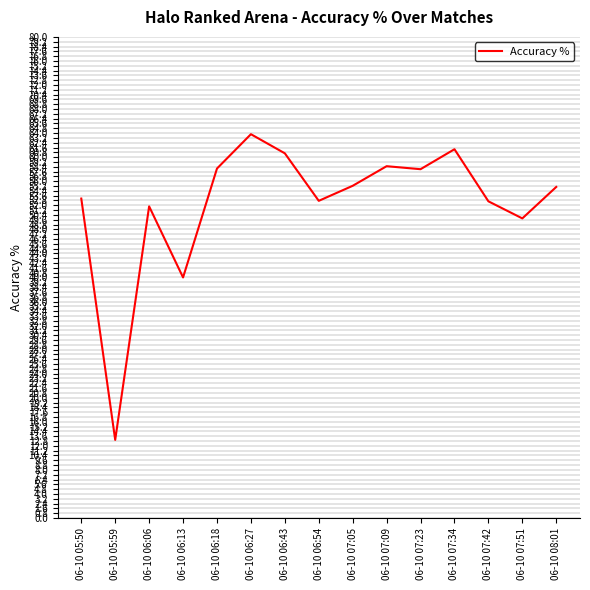

What is the ratio of the value at 06-10 07:42 to the value at 06-10 07:23?

0.9